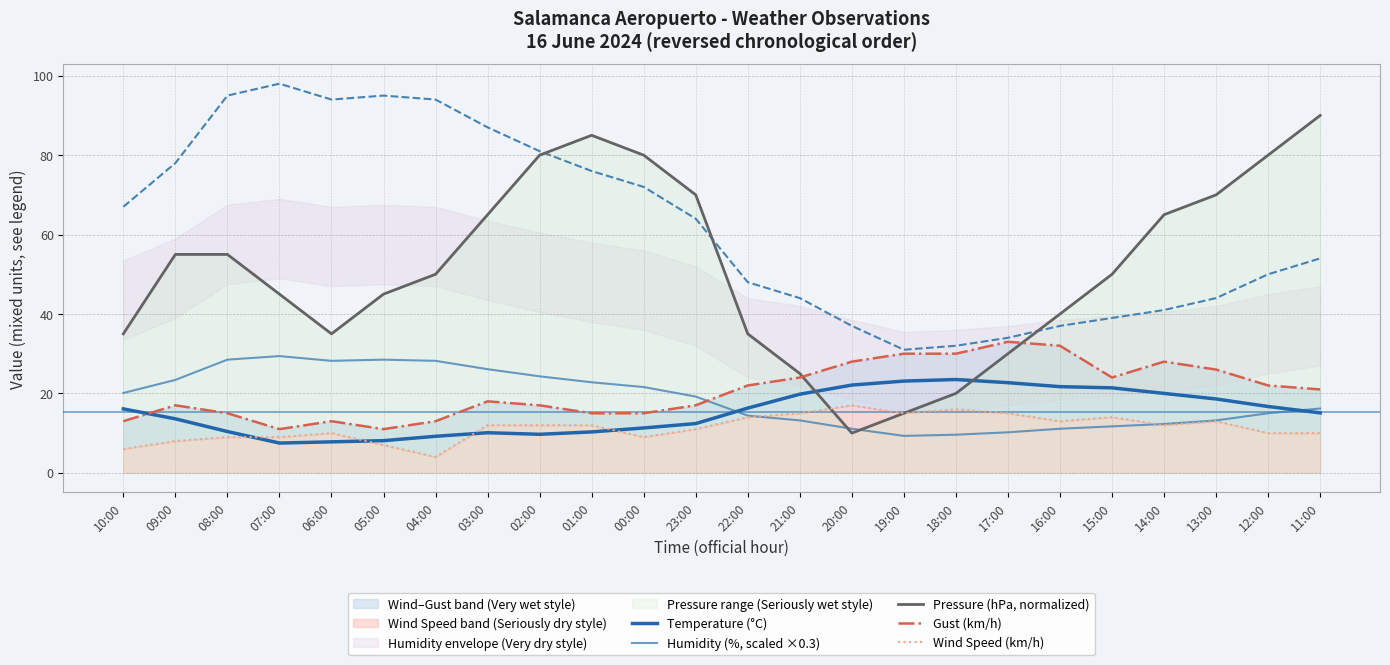

What are all the series names shown in the legend?

Temperature (°C), Humidity (%, scaled ×0.3), Pressure (hPa, normalized), Gust (km/h), Wind Speed (km/h)